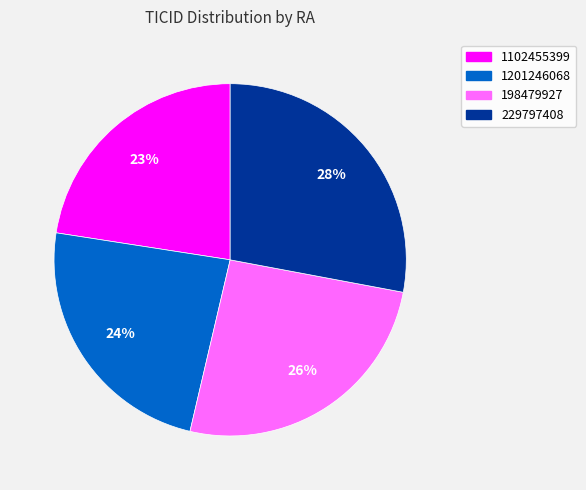

To the nearest percent, what is the difference between the 1102455399 and 1201246068 slice percentages?

1%